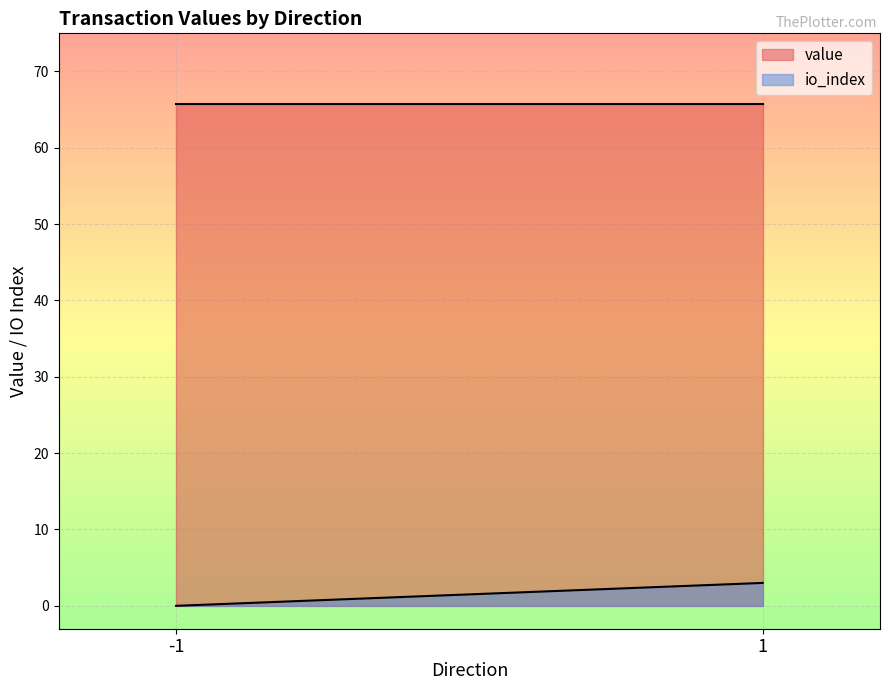

True or false: io_index has more than 1 points higher than both neighbors.

False